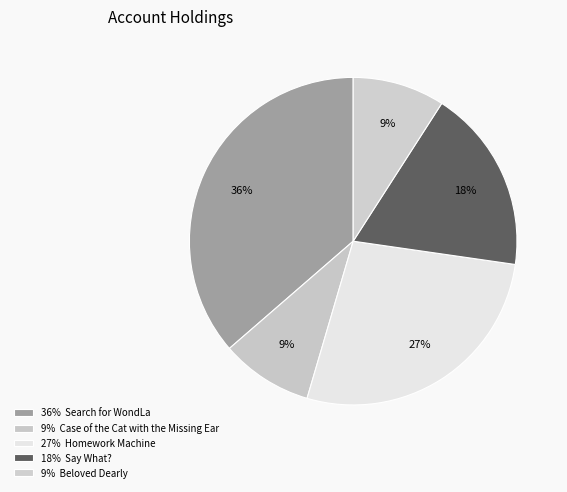

Which slice is the largest?

Search for WondLa